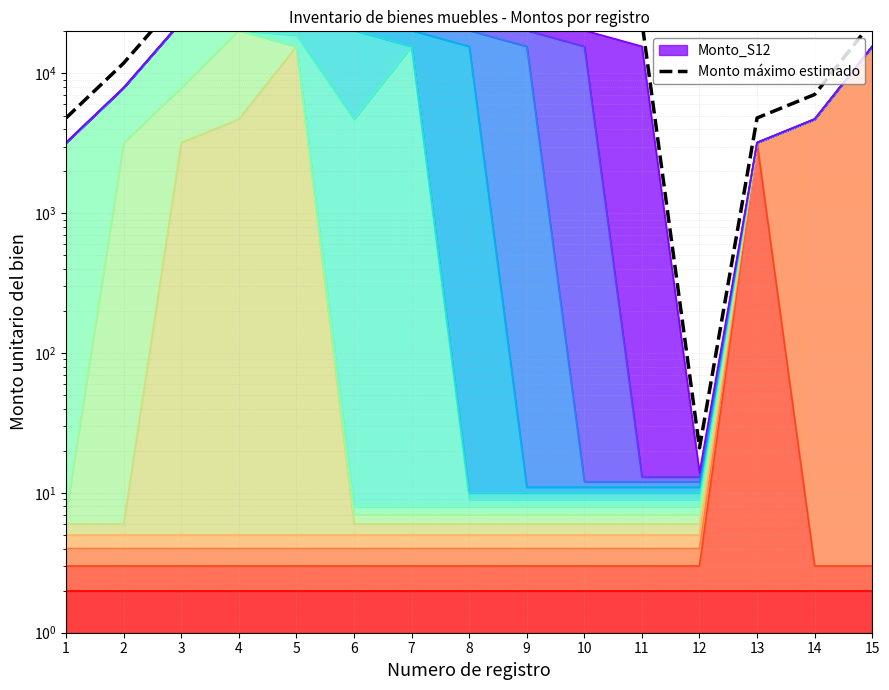

How many values are below 30468?

7